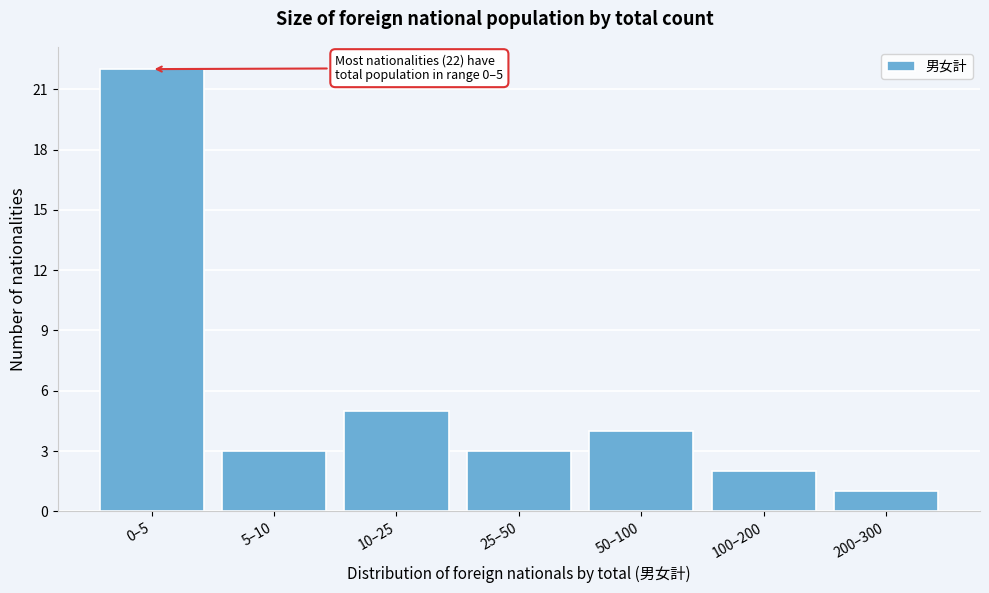

Reading left to right, what are all the values shown in this chart?

22	3	5	3	4	2	1